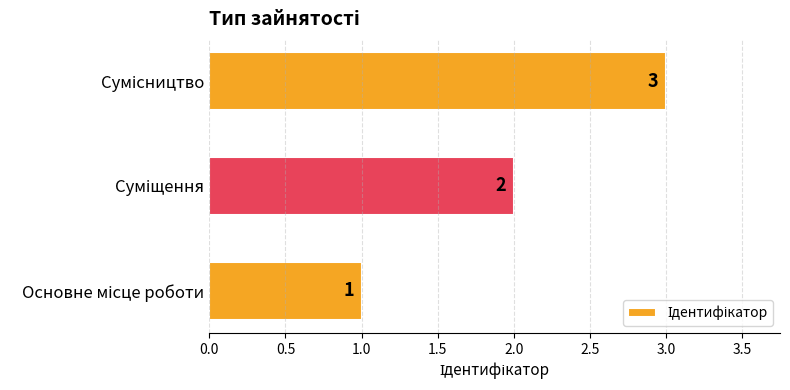

What is the average value?

2